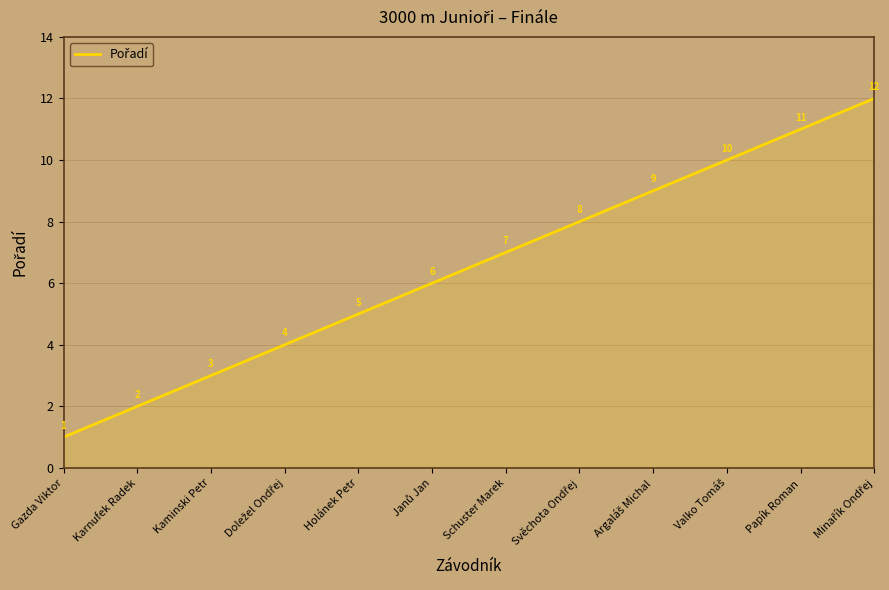

Which has a higher value, Schuster Marek or Gazda Viktor?

Schuster Marek